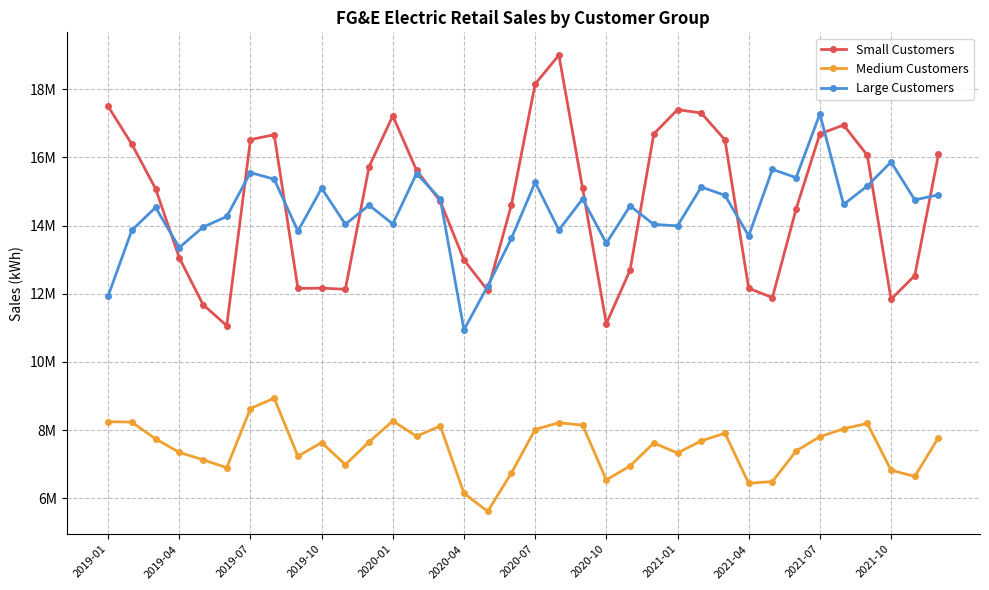

What is the difference between the maximum and minimum values in the Small Customers series?

7.9